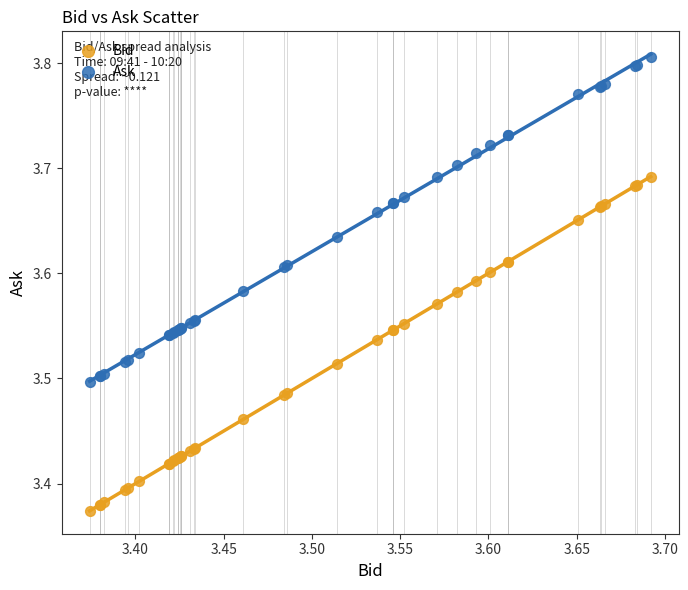

Which series reaches the minimum Y coordinate?

Bid